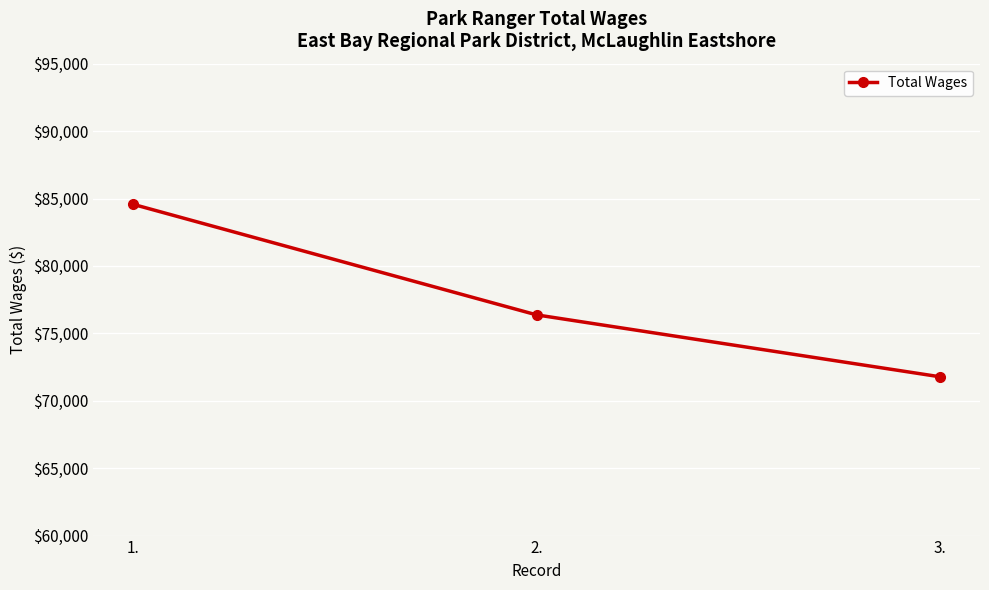

What is the smallest value displayed?

71781